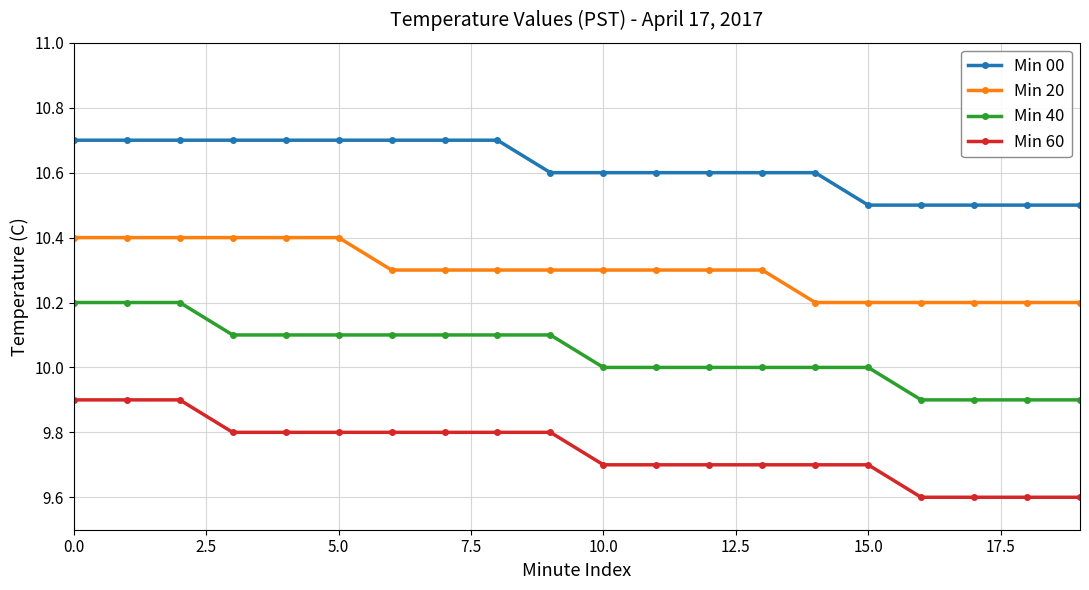

Reading left to right, what are all the values shown in this chart?

Min 00: 10.7	10.7	10.7	10.7	10.7	10.7	10.7	10.7	10.7	10.6	10.6	10.6	10.6	10.6	10.6	10.5	10.5	10.5	10.5	10.5
Min 20: 10.4	10.4	10.4	10.4	10.4	10.4	10.3	10.3	10.3	10.3	10.3	10.3	10.3	10.3	10.2	10.2	10.2	10.2	10.2	10.2
Min 40: 10.2	10.2	10.2	10.1	10.1	10.1	10.1	10.1	10.1	10.1	10.0	10.0	10.0	10.0	10.0	10.0	9.9	9.9	9.9	9.9
Min 60: 9.9	9.9	9.9	9.8	9.8	9.8	9.8	9.8	9.8	9.8	9.7	9.7	9.7	9.7	9.7	9.7	9.6	9.6	9.6	9.6